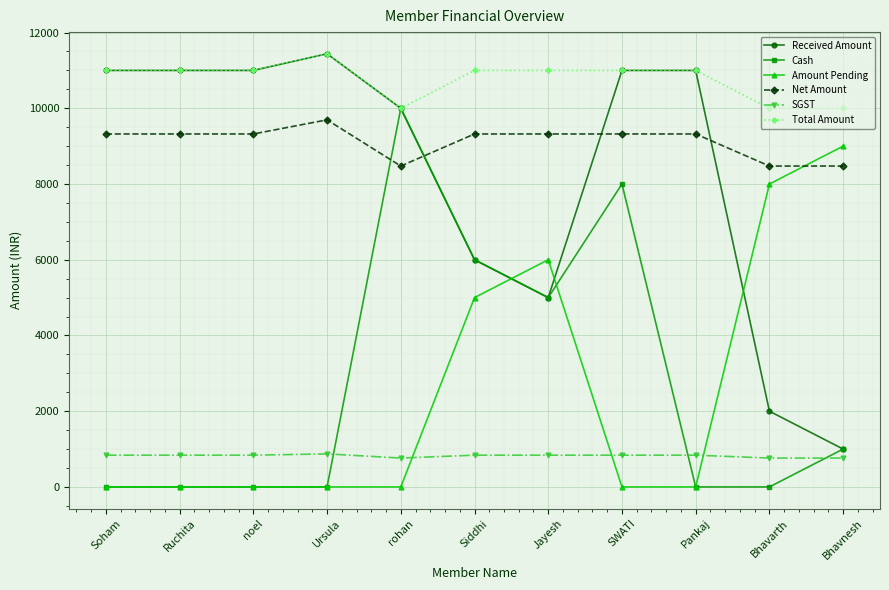

Is it true that Received Amount equals 11000.0 at Pankaj?

True